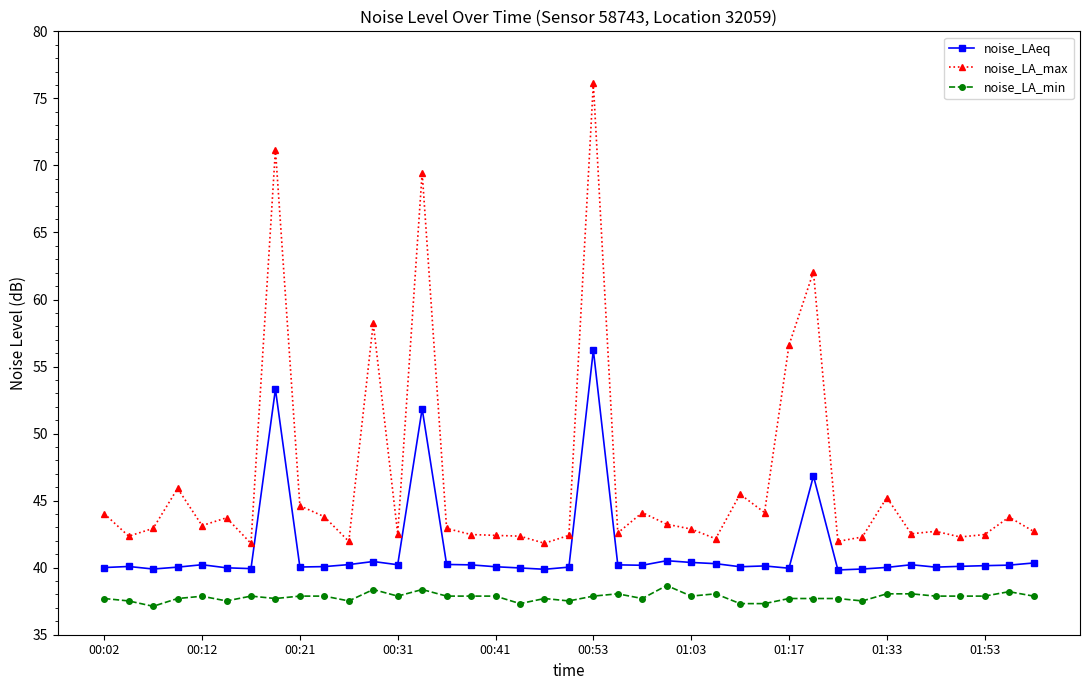

How many distinct data groups are displayed?

3